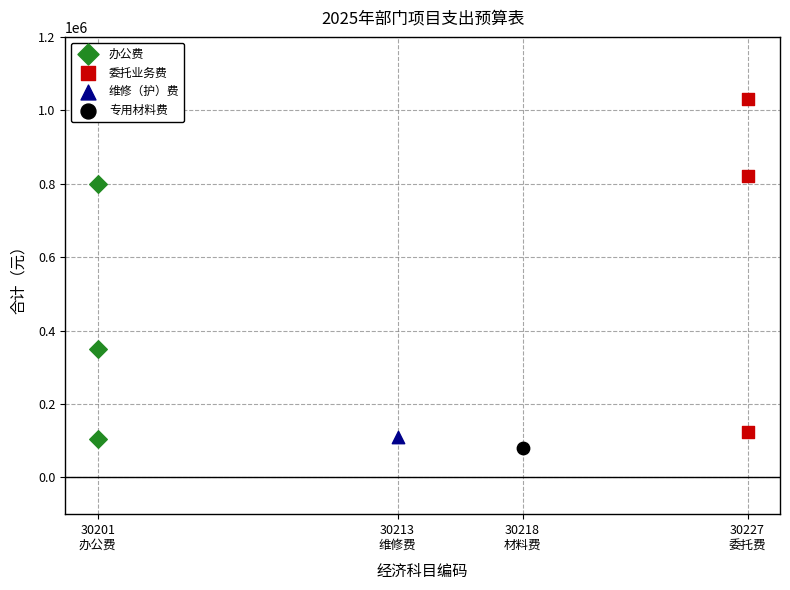

What are all the series names shown in the legend?

办公费, 委托业务费, 维修（护）费, 专用材料费